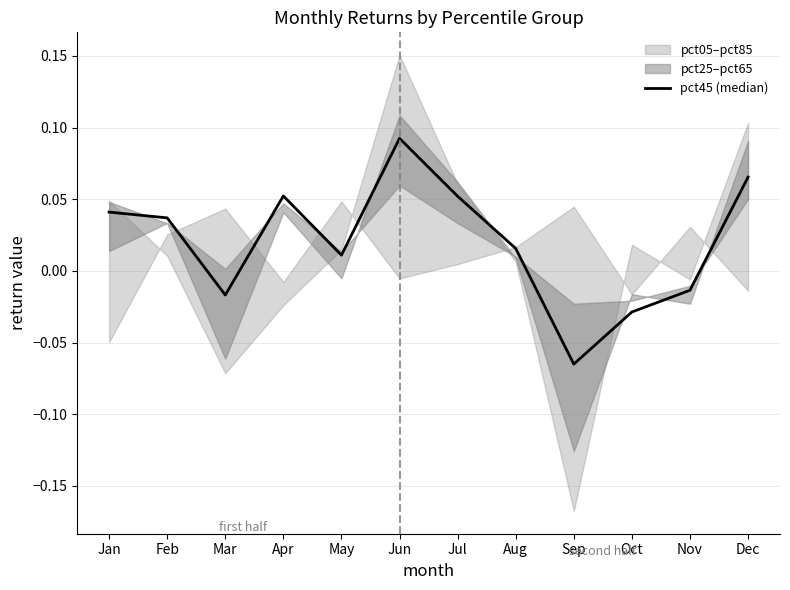

How many values are below 0?

4